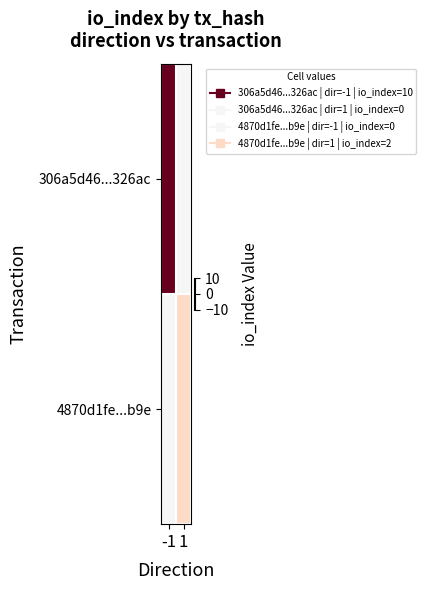

Which series changed the most between -1 and 1?

306a5d46...326ac